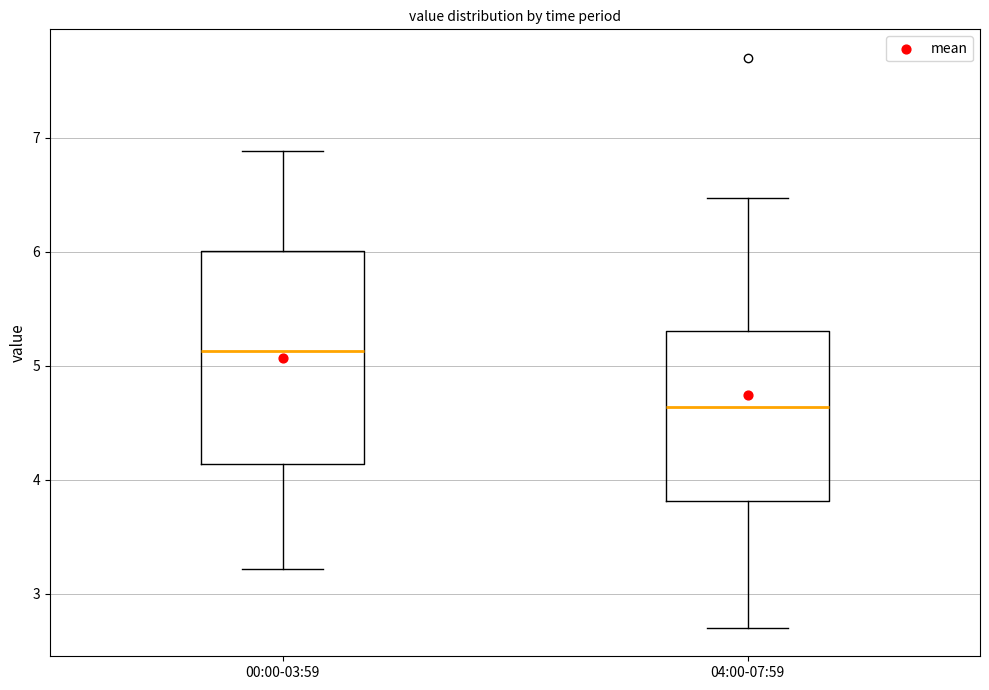

Which box is the tallest, from its lower edge to its upper edge?

00:00-03:59